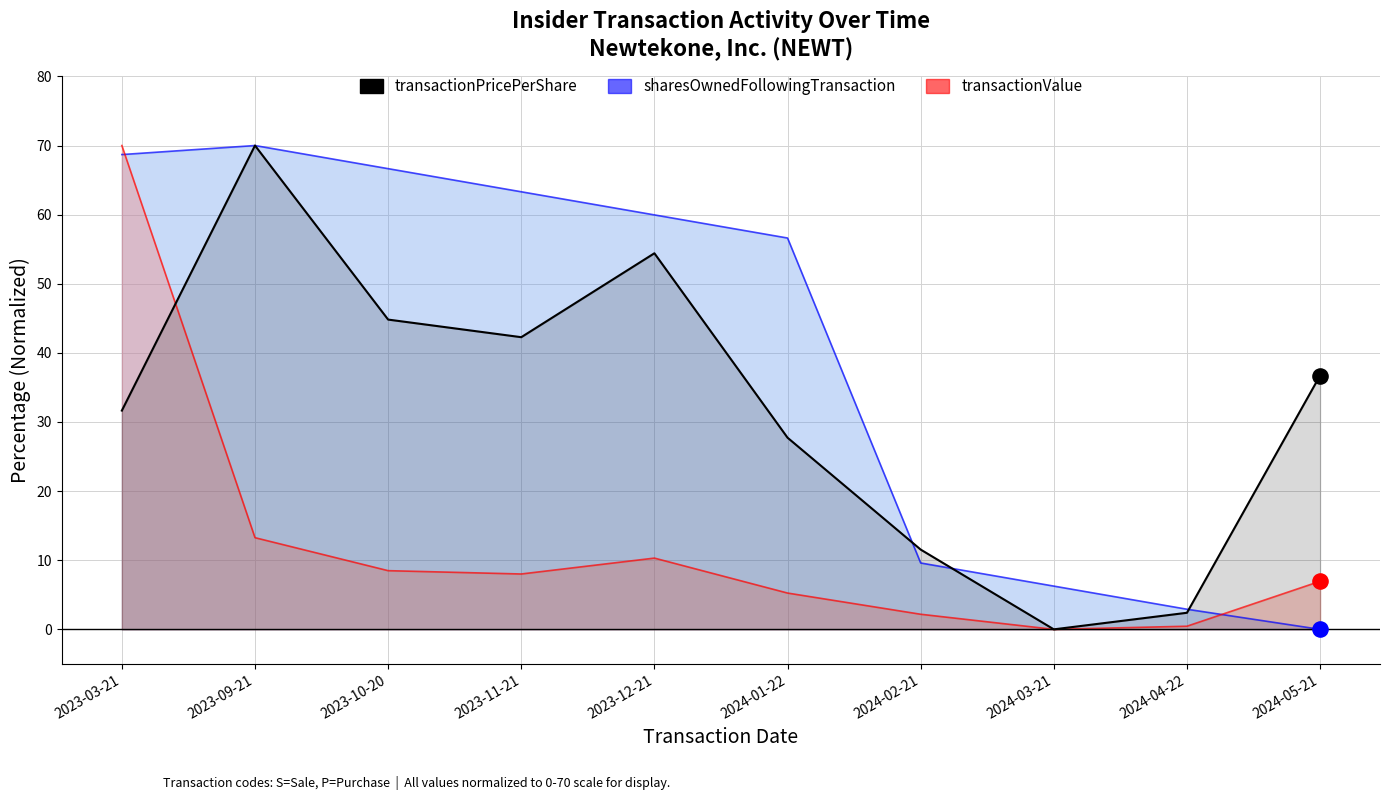

Which series reaches the maximum Y coordinate?

transactionPricePerShare